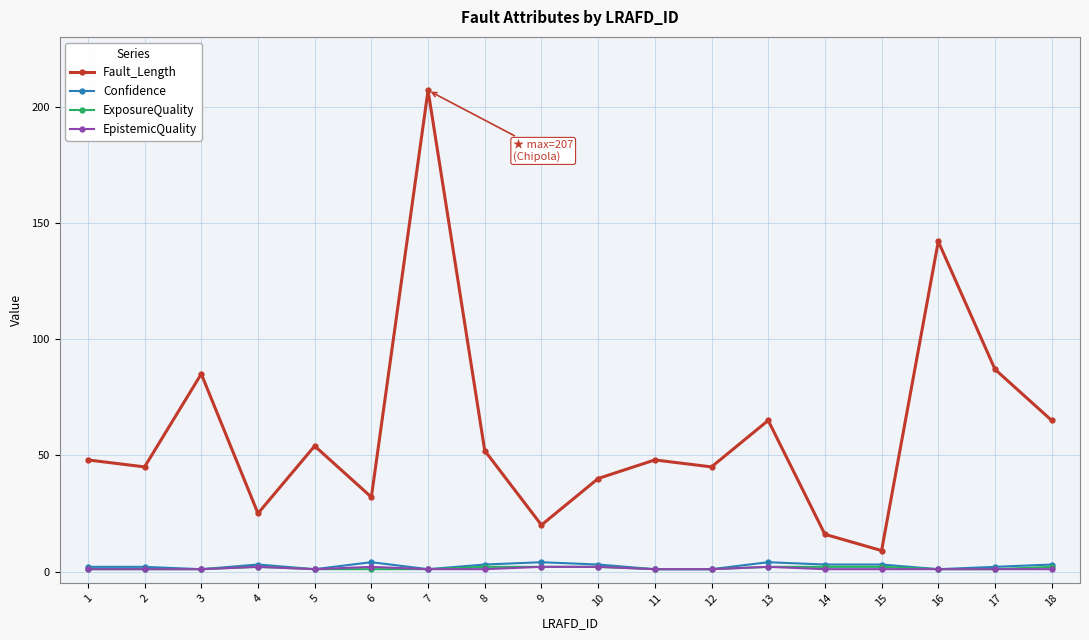

True or false: ExposureQuality has a value of 1 at 6.

True